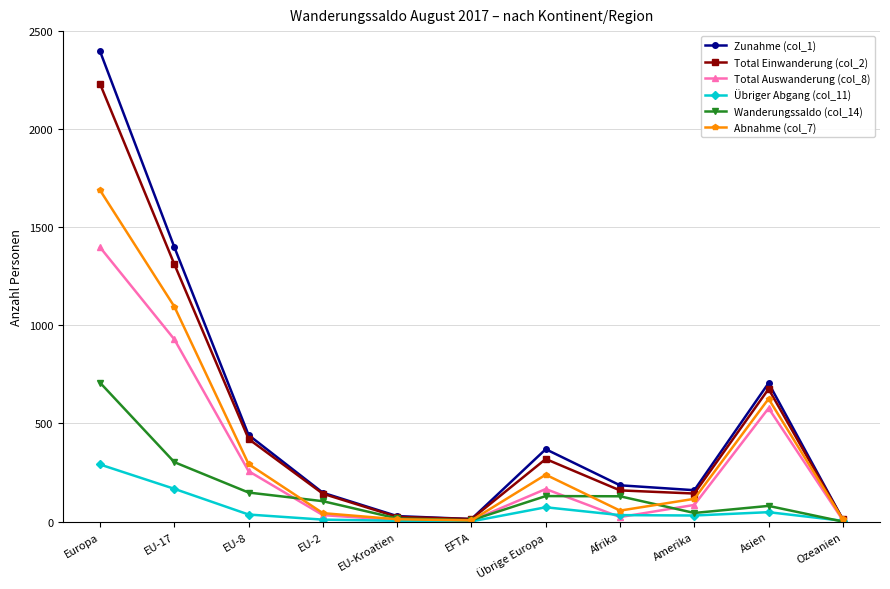

Which series has the widest spread of values?

Zunahme (col_1)